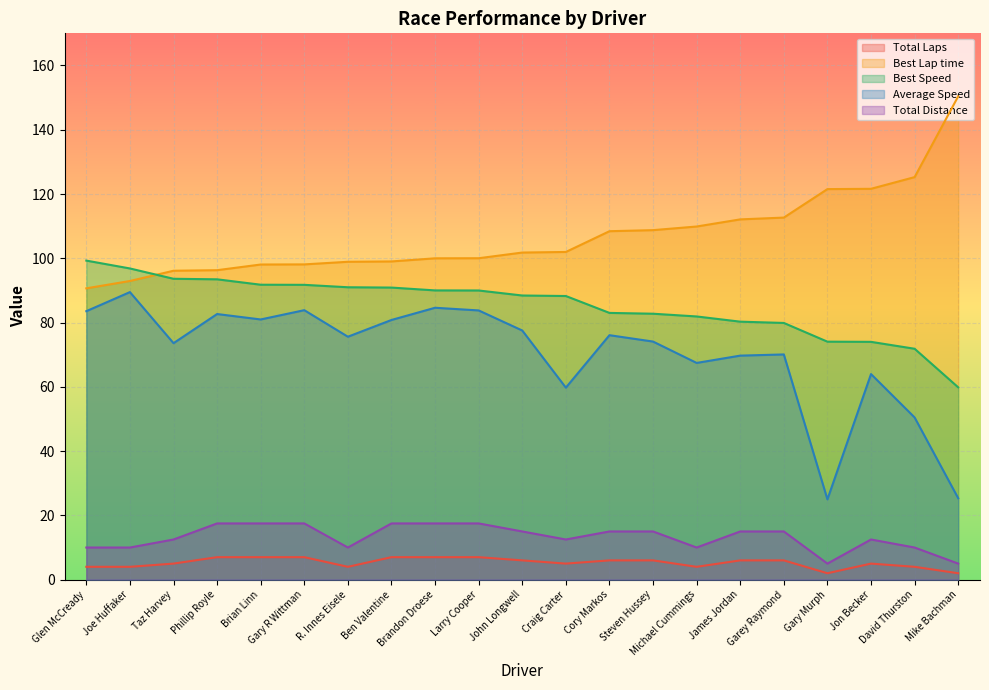

Reading left to right, list all the values displayed in this chart.

Total Laps: Glen McCready=4.0	Joe Huffaker=4.0	Taz Harvey=5.0	Phillip Royle=7.0	Brian Linn=7.0	Gary R Wittman=7.0	R. Innes Eisele=4.0	Ben Valentine=7.0	Brandon Droese=7.0	Larry Cooper=7.0	John Longwell=6.0	Craig Carter=5.0	Cory Markos=6.0	Steven Hussey=6.0	Michael Cummings=4.0	James Jordan=6.0	Garey Raymond=6.0	Gary Murph=2.0	Jon Becker=5.0	David Thurston=4.0	Mike Bachman=2.0
Best Lap time: Glen McCready=90.7	Joe Huffaker=92.9	Taz Harvey=96.1	Phillip Royle=96.3	Brian Linn=98.1	Gary R Wittman=98.1	R. Innes Eisele=98.9	Ben Valentine=99.0	Brandon Droese=100.0	Larry Cooper=100.0	John Longwell=101.8	Craig Carter=102.0	Cory Markos=108.4	Steven Hussey=108.8	Michael Cummings=109.9	James Jordan=112.1	Garey Raymond=112.7	Gary Murph=121.5	Jon Becker=121.6	David Thurston=125.3	Mike Bachman=150.4
Best Speed: Glen McCready=99.3	Joe Huffaker=96.8	Taz Harvey=93.6	Phillip Royle=93.5	Brian Linn=91.8	Gary R Wittman=91.7	R. Innes Eisele=91.0	Ben Valentine=90.9	Brandon Droese=90.0	Larry Cooper=90.0	John Longwell=88.4	Craig Carter=88.3	Cory Markos=83.0	Steven Hussey=82.8	Michael Cummings=81.9	James Jordan=80.3	Garey Raymond=79.9	Gary Murph=74.1	Jon Becker=74.0	David Thurston=71.9	Mike Bachman=59.8
Average Speed: Glen McCready=83.5	Joe Huffaker=89.5	Taz Harvey=73.6	Phillip Royle=82.7	Brian Linn=81.0	Gary R Wittman=83.9	R. Innes Eisele=75.6	Ben Valentine=80.8	Brandon Droese=84.6	Larry Cooper=83.8	John Longwell=77.5	Craig Carter=59.7	Cory Markos=76.1	Steven Hussey=74.1	Michael Cummings=67.4	James Jordan=69.7	Garey Raymond=70.1	Gary Murph=25.0	Jon Becker=64.0	David Thurston=50.5	Mike Bachman=25.3
Total Distance: Glen McCready=10.0	Joe Huffaker=10.0	Taz Harvey=12.5	Phillip Royle=17.5	Brian Linn=17.5	Gary R Wittman=17.5	R. Innes Eisele=10.0	Ben Valentine=17.5	Brandon Droese=17.5	Larry Cooper=17.5	John Longwell=15.0	Craig Carter=12.5	Cory Markos=15.0	Steven Hussey=15.0	Michael Cummings=10.0	James Jordan=15.0	Garey Raymond=15.0	Gary Murph=5.0	Jon Becker=12.5	David Thurston=10.0	Mike Bachman=5.0